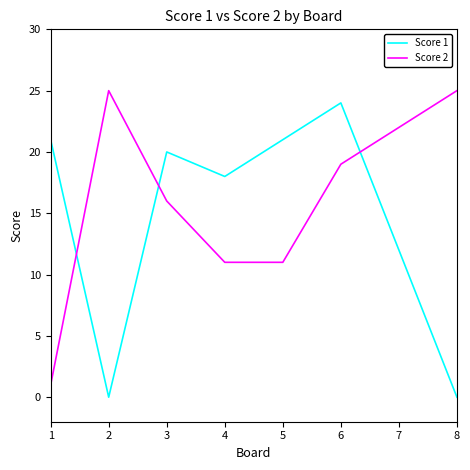

What is the sum of all Score 2 values?

130